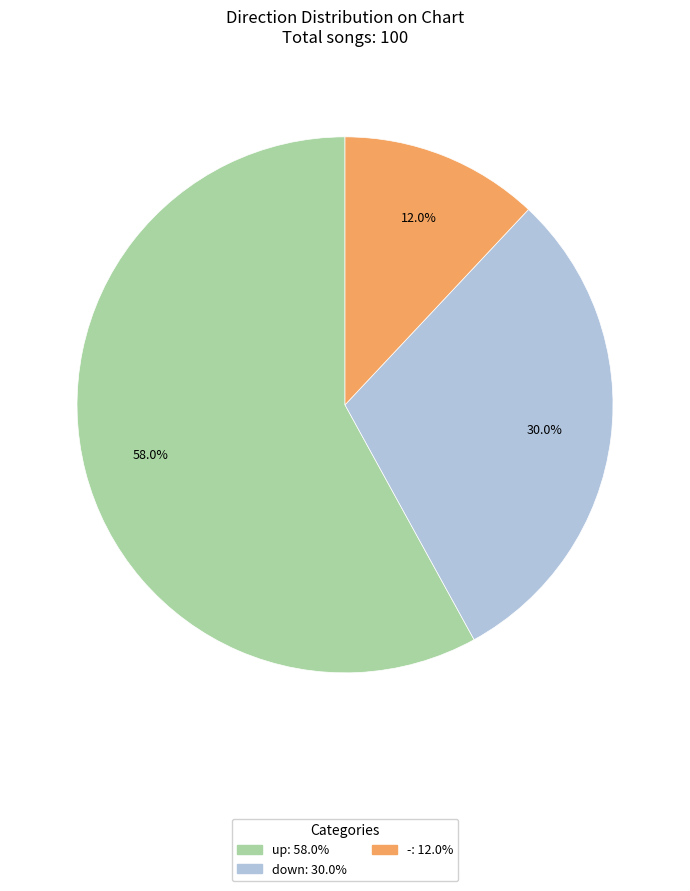

Approximately how many times larger is the value at down compared to -?

2.5